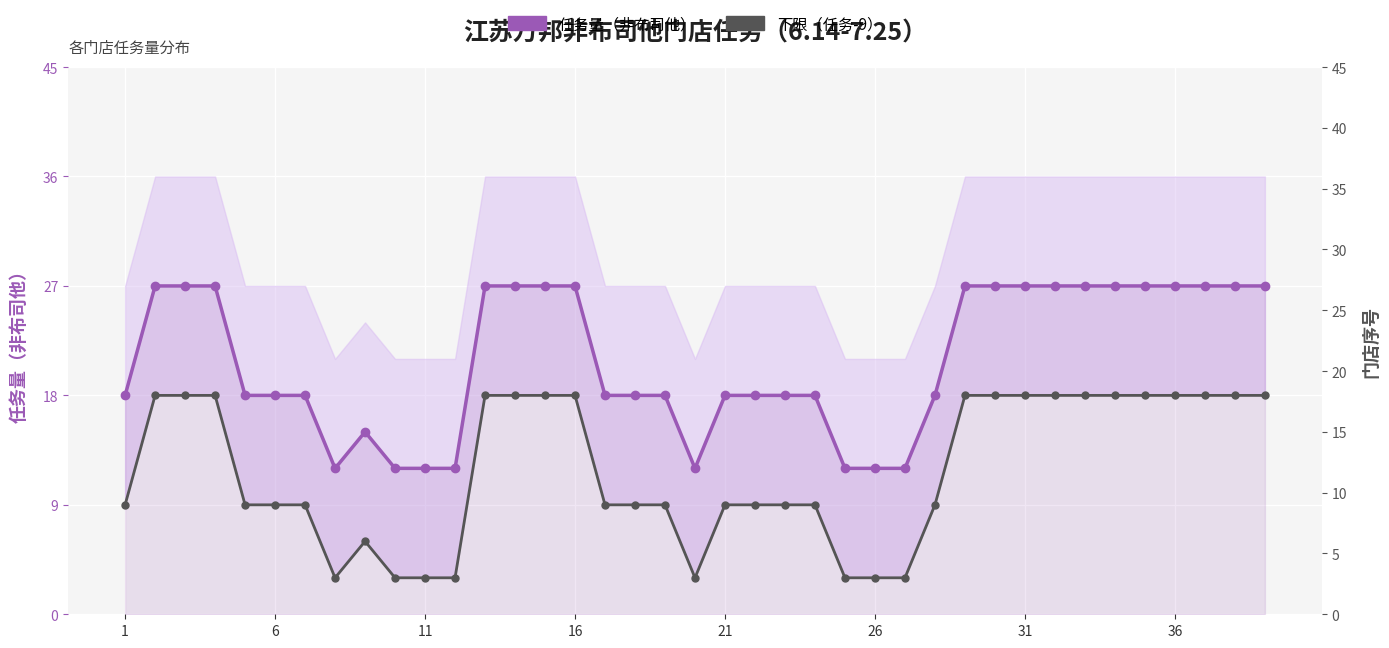

What is the spread (max minus min) of values at 36?

9